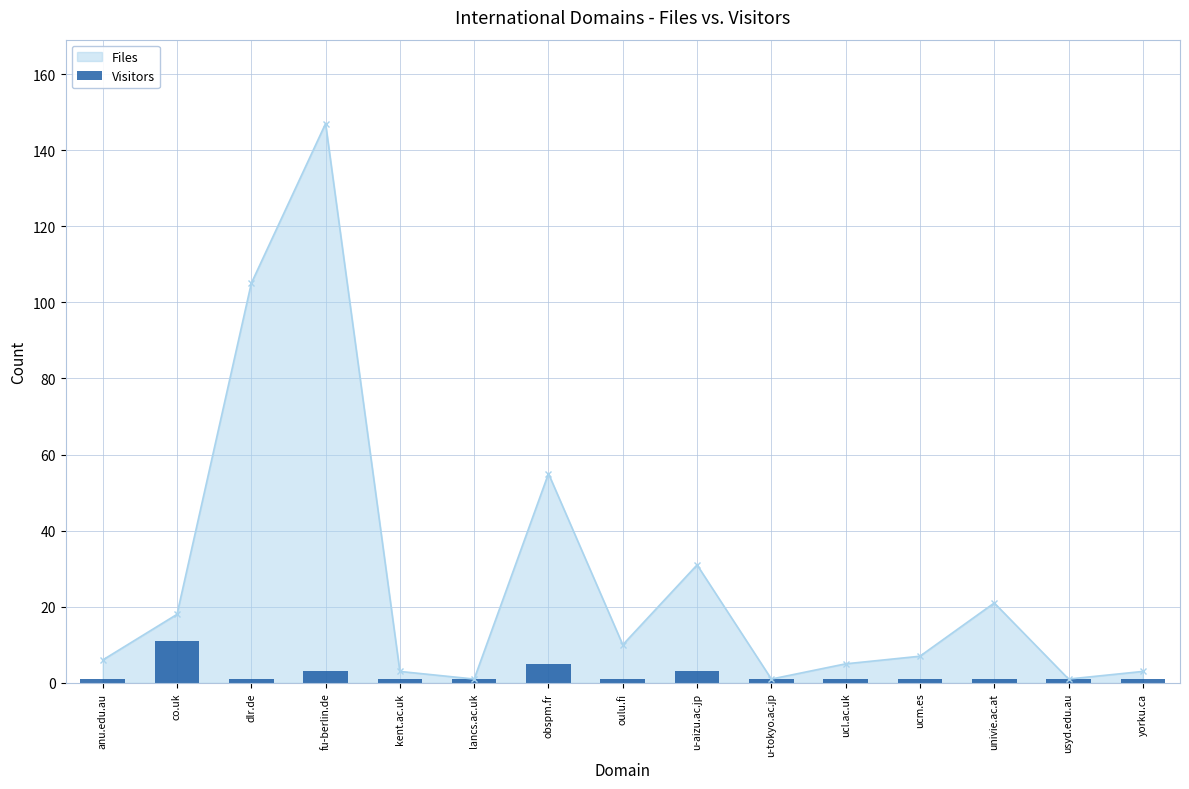

What is the label of the 12th bar from the left?

ucm.es